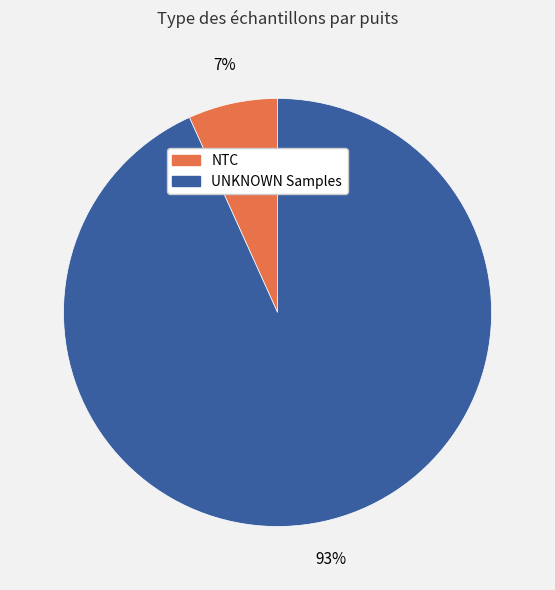

Rank the categories by value from highest to lowest.

UNKNOWN Samples, NTC